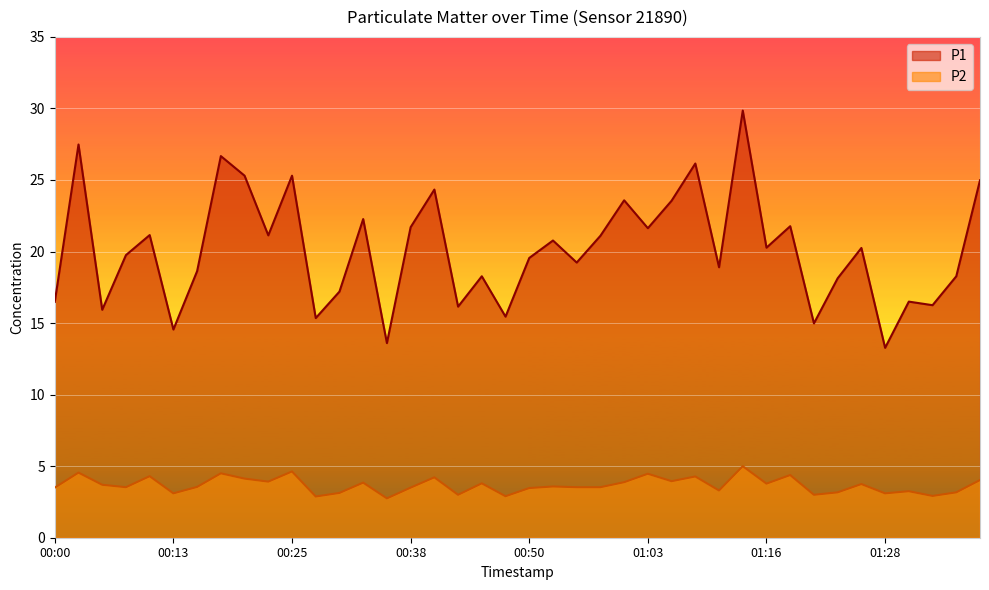

True or false: P1 and P2 intersect in this chart.

False